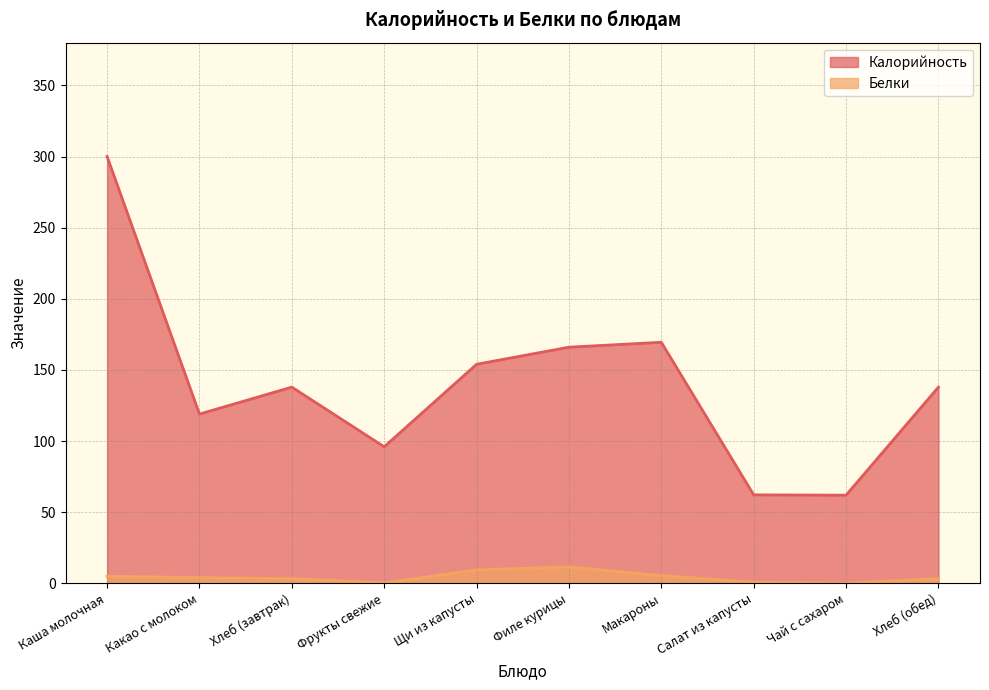

Reading left to right, transcribe all the data shown in this chart.

Калорийность: Каша молочная=300.0	Какао с молоком=119.0	Хлеб (завтрак)=137.9	Фрукты свежие=96.0	Щи из капусты=154.0	Филе курицы=166.0	Макароны=169.4	Салат из капусты=62.2	Чай с сахаром=62.0	Хлеб (обед)=137.9
Белки: Каша молочная=5.1	Какао с молоком=4.1	Хлеб (завтрак)=3.4	Фрукты свежие=0.4	Щи из капусты=9.5	Филе курицы=11.7	Макароны=5.5	Салат из капусты=0.9	Чай с сахаром=0.1	Хлеб (обед)=3.4